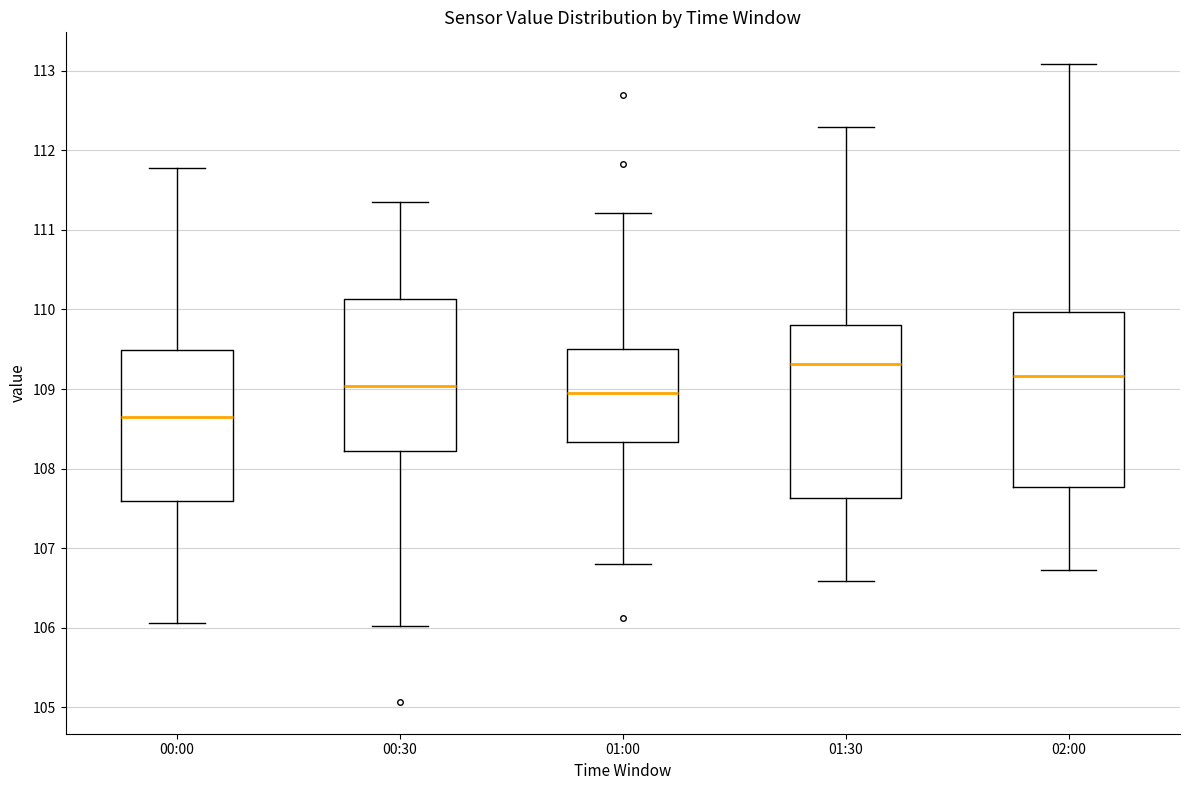

Reading left to right, read every box against the y-axis: the position of its median line, the range the box covers, and the ends of its whiskers. The values are not printed on the chart, so give them approximately, as read against the axis.

00:00: median 108.6, box 107.6 to 109.5, whiskers 106.1 to 111.8
00:30: median 109.0, box 108.2 to 110.1, whiskers 106.0 to 111.3
01:00: median 109.0, box 108.3 to 109.5, whiskers 106.8 to 111.2
01:30: median 109.3, box 107.6 to 109.8, whiskers 106.6 to 112.3
02:00: median 109.2, box 107.8 to 110.0, whiskers 106.7 to 113.1